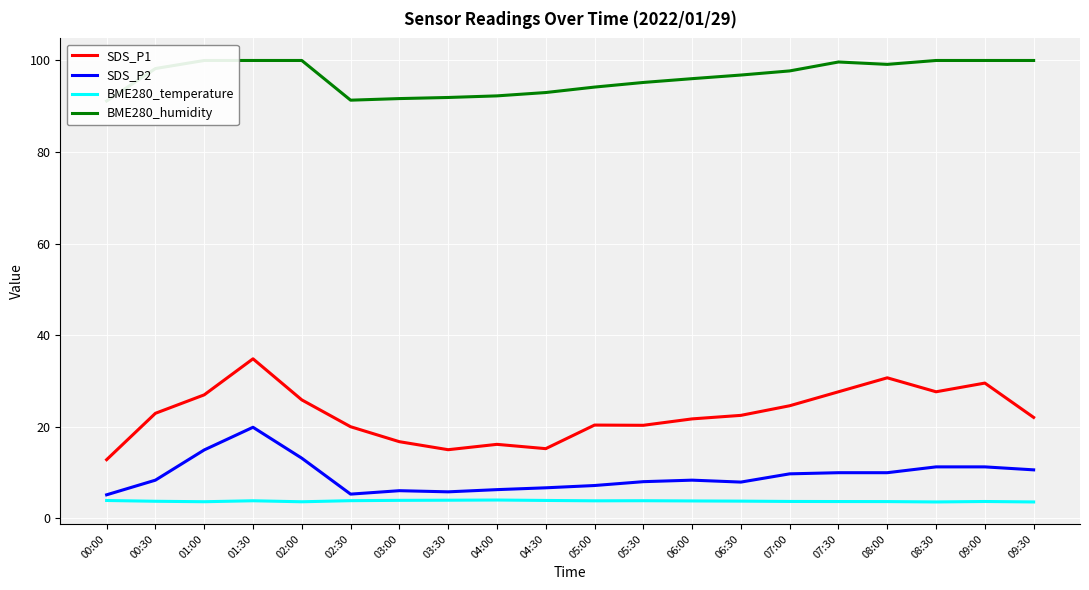

Does the chart display data point markers on the line(s)?

No